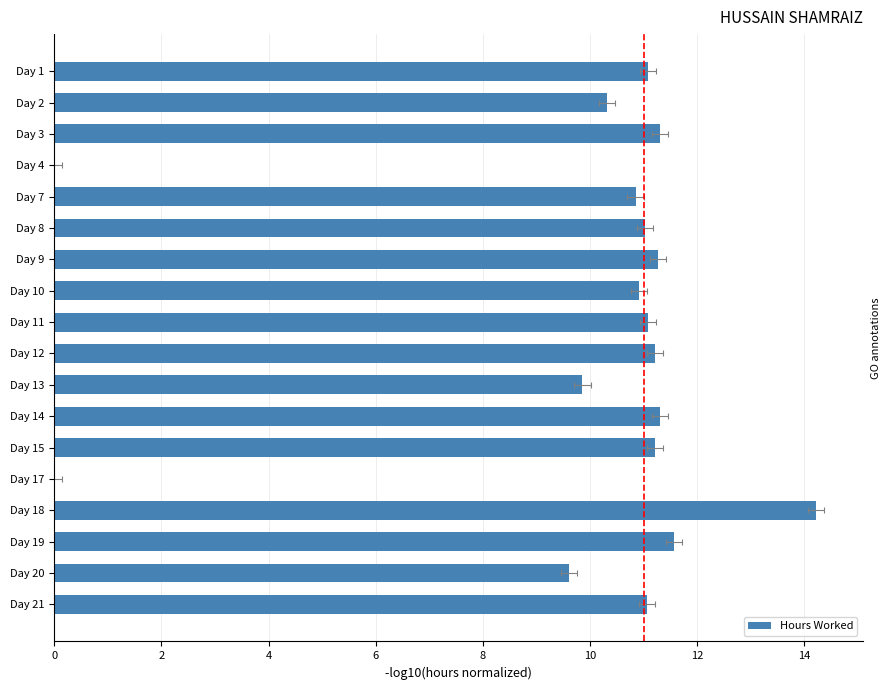

What is the value of the 8th bar from the left?

10.9